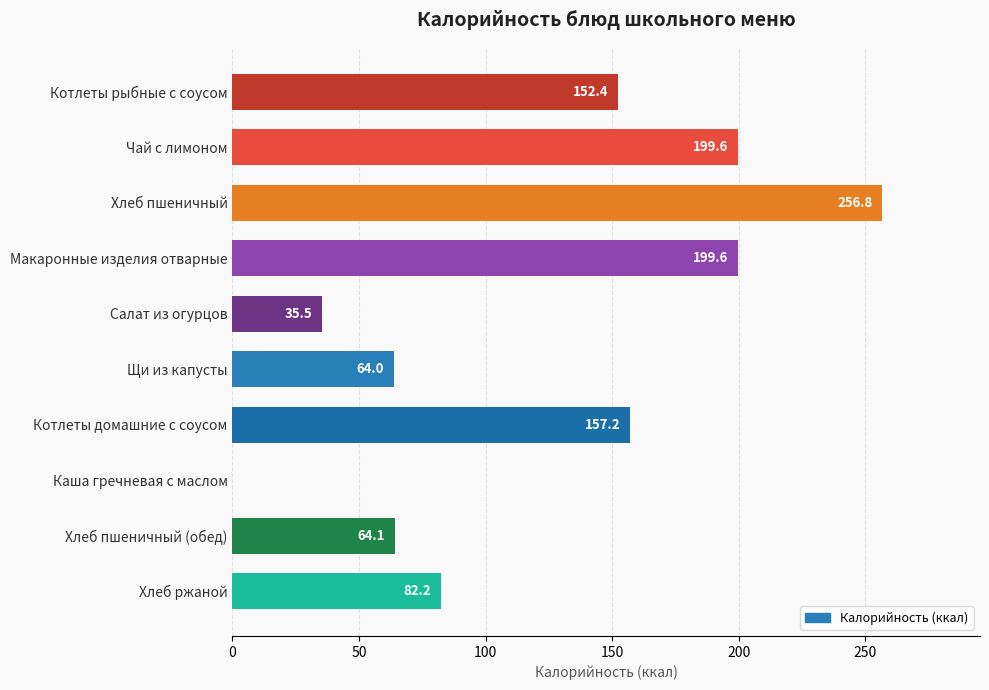

Reading bottom to top, transcribe all the data shown in this chart.

Хлеб ржаной=82.2	Хлеб пшеничный (обед)=64.1	Каша гречневая с маслом=0.0	Котлеты домашние с соусом=157.2	Щи из капусты=64.0	Салат из огурцов=35.5	Макаронные изделия отварные=199.6	Хлеб пшеничный=256.8	Чай с лимоном=199.6	Котлеты рыбные с соусом=152.4